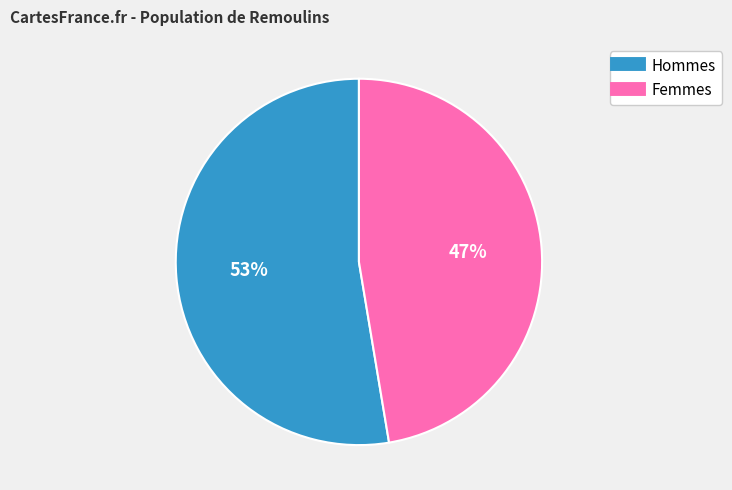

Does any single category account for the majority?

Yes